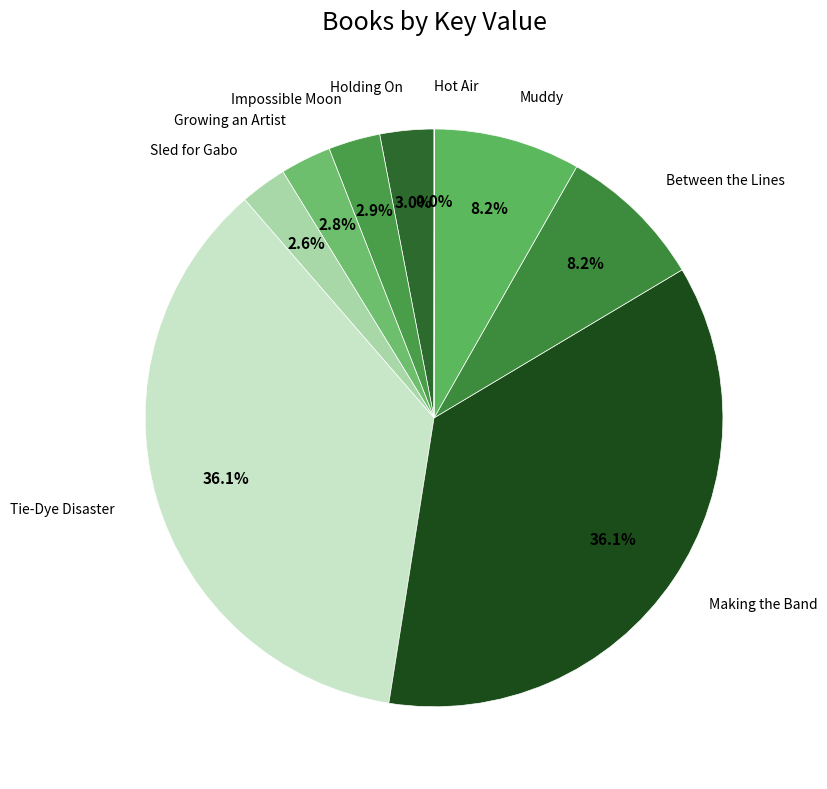

Does any single category account for the majority?

No